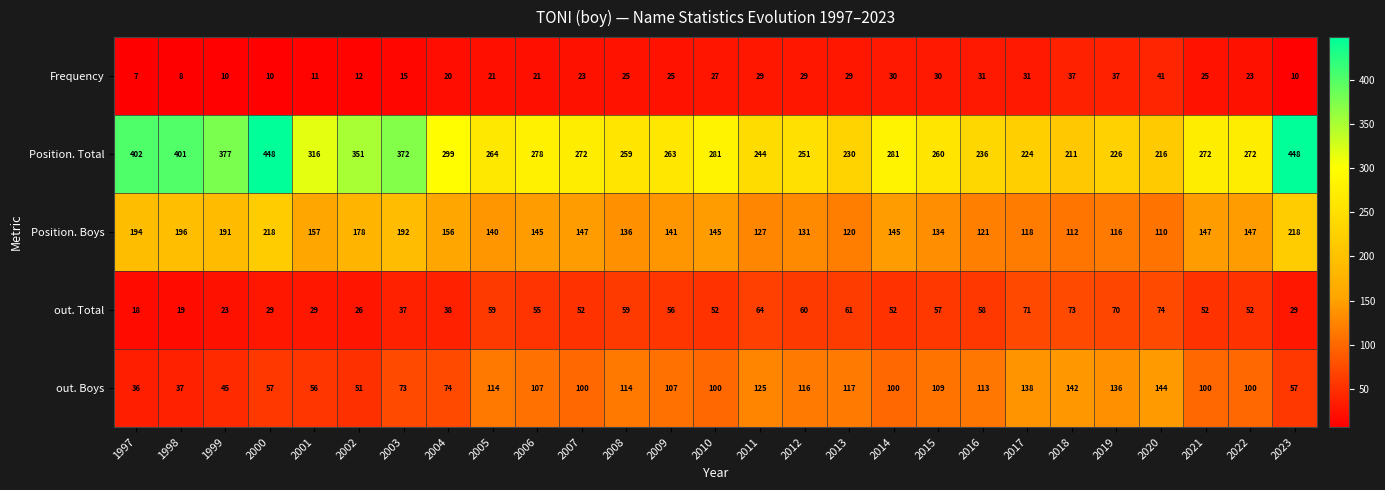

What is the difference between the Position. Boys values at 2014 and 1999?

46